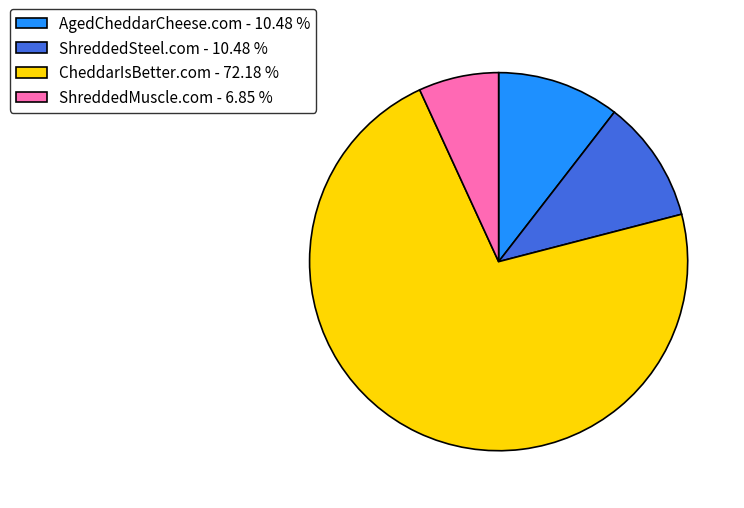

What is the majority slice?

CheddarIsBetter.com